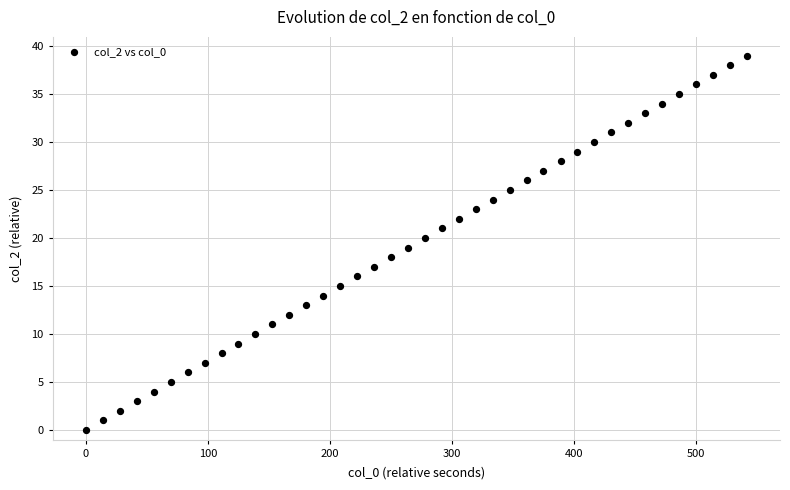

What is the range of Y values (max minus min)?

39